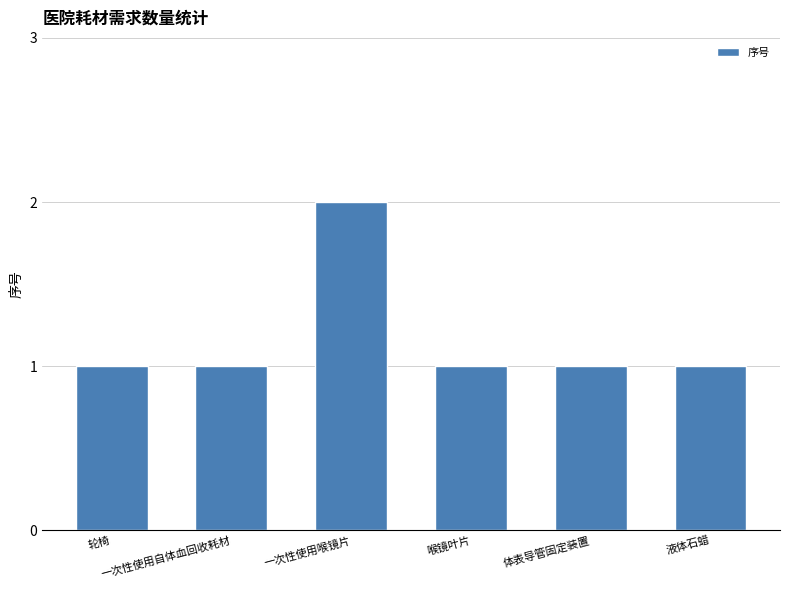

What is the value of the 3rd bar from the left?

2